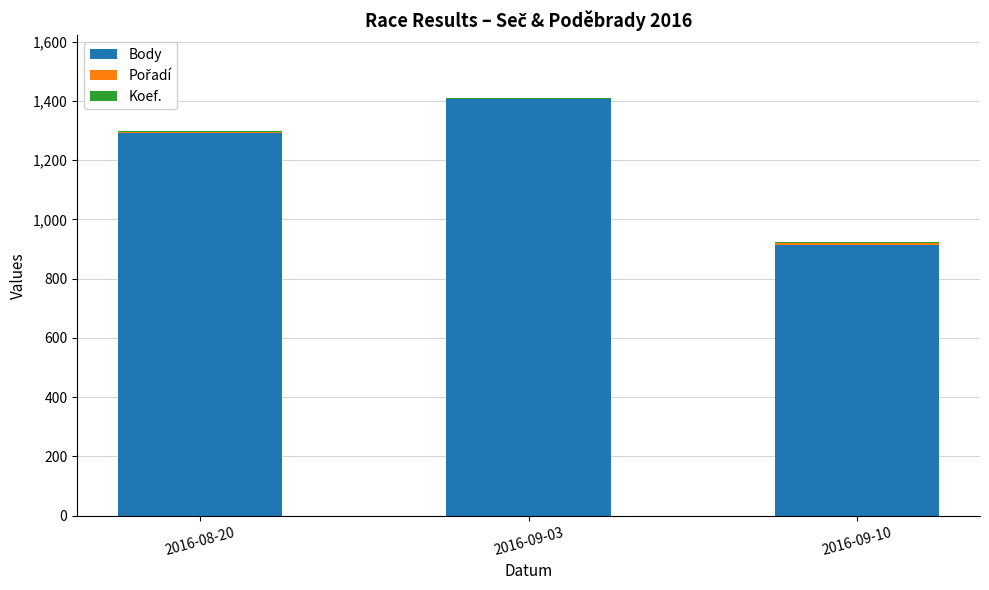

At which label does Body reach its peak?

2016-09-03